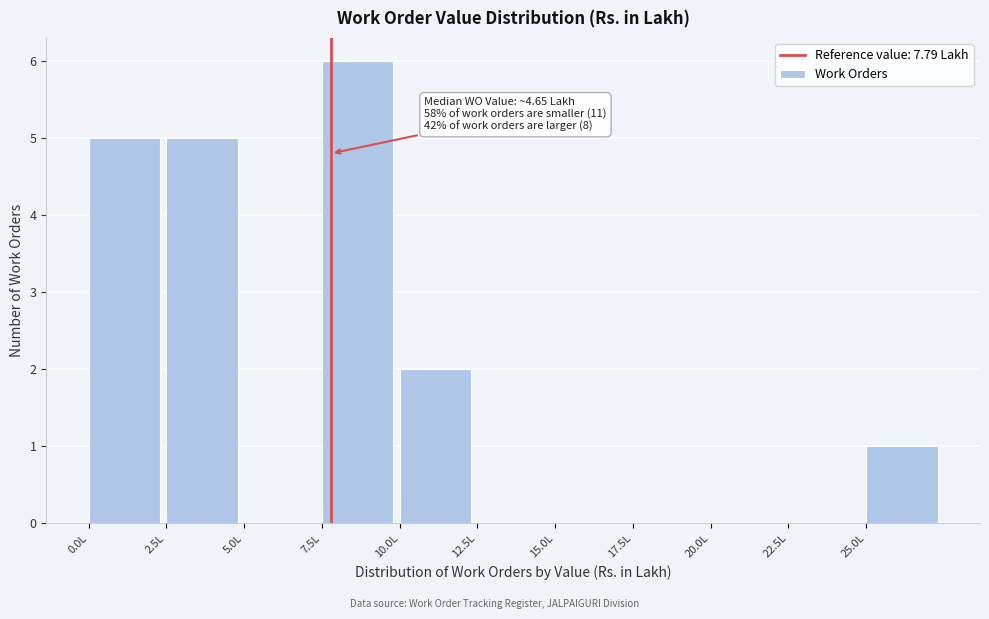

Over which range of the x-axis is the bar tallest?

7.5 to 10.0